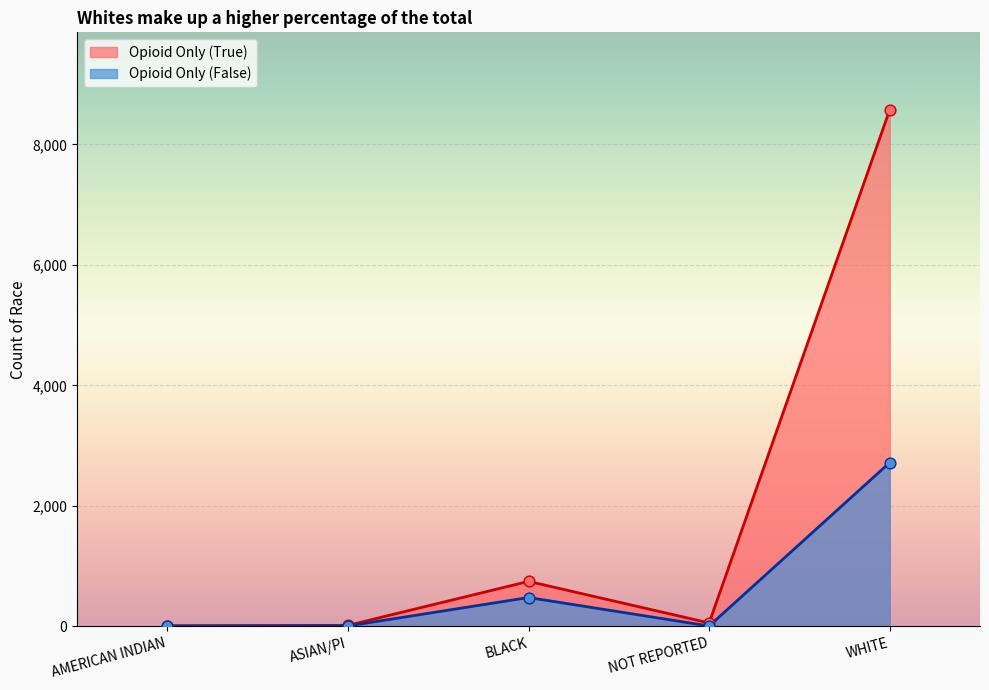

Which series reaches the maximum Y coordinate?

Opioid Only (True)